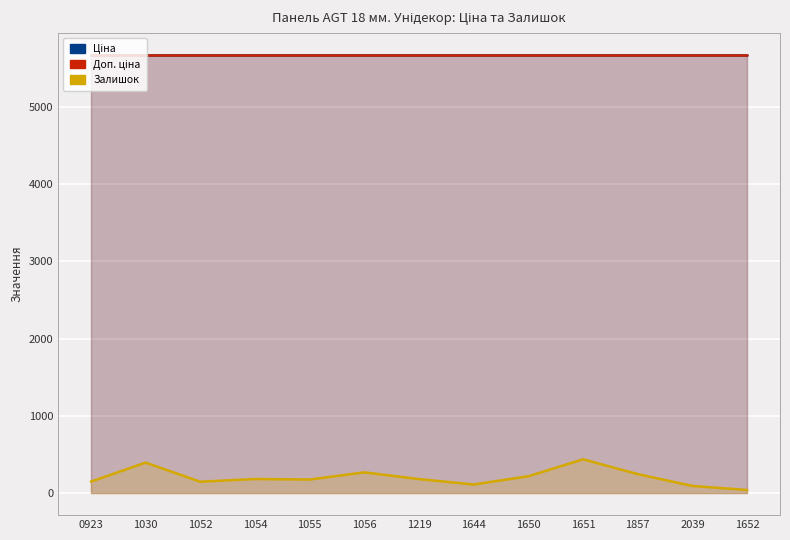

At which category is the sum across all series the highest?

1651